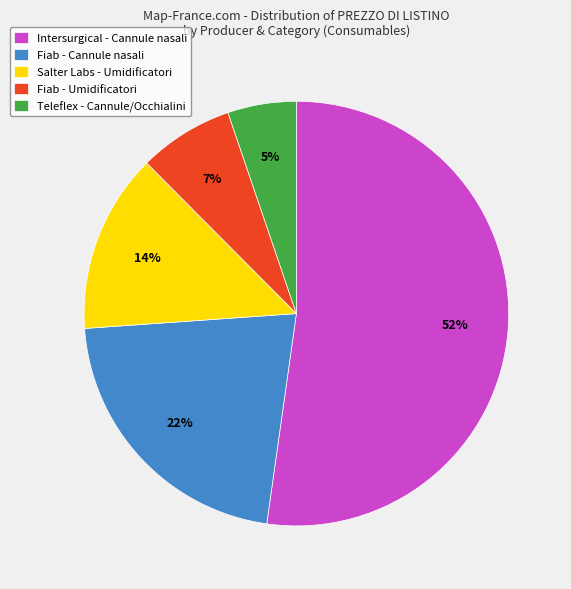

How many slices are in this pie chart?

5